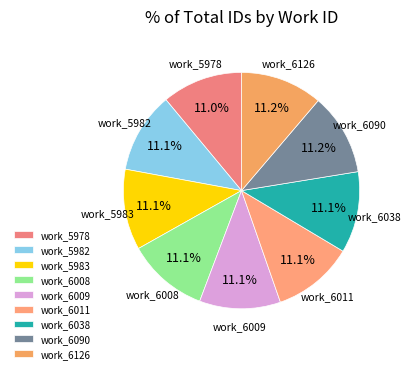

What is the ratio of the value at work_6038 to the value at work_5982?

1.0